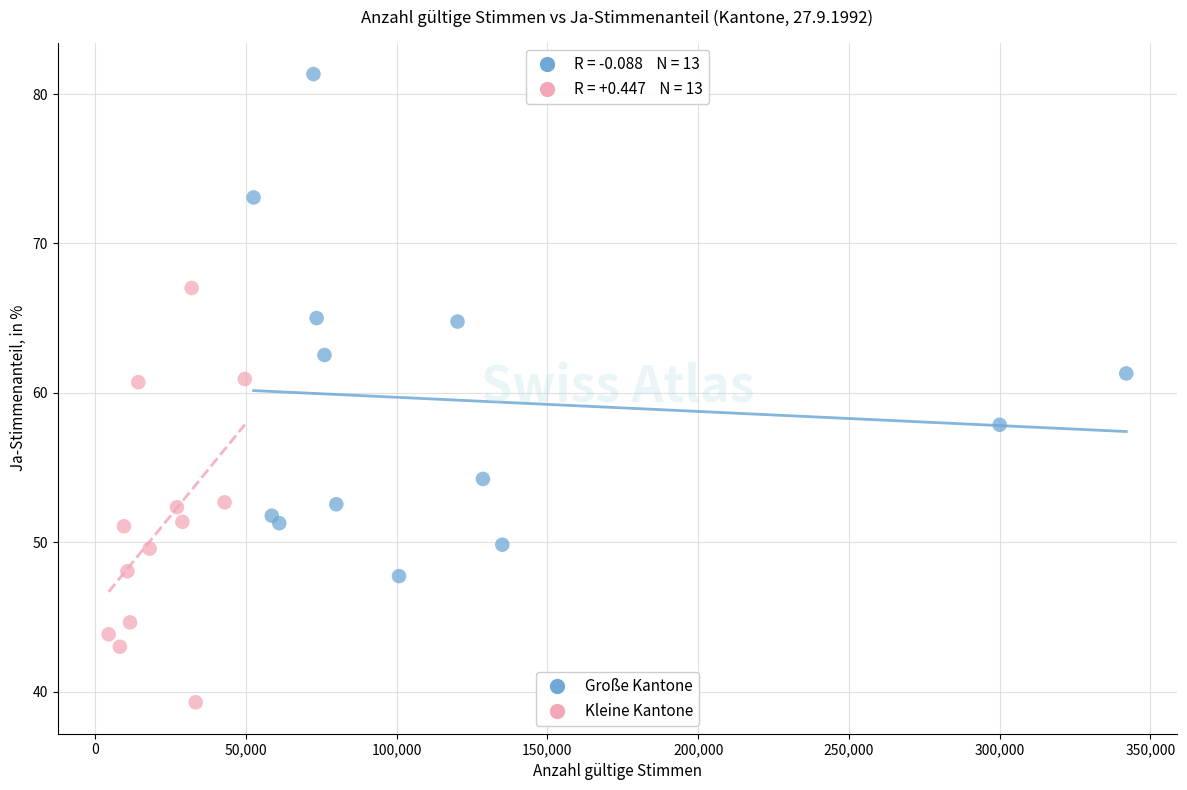

Which series reaches the minimum Y coordinate?

Kleine Kantone